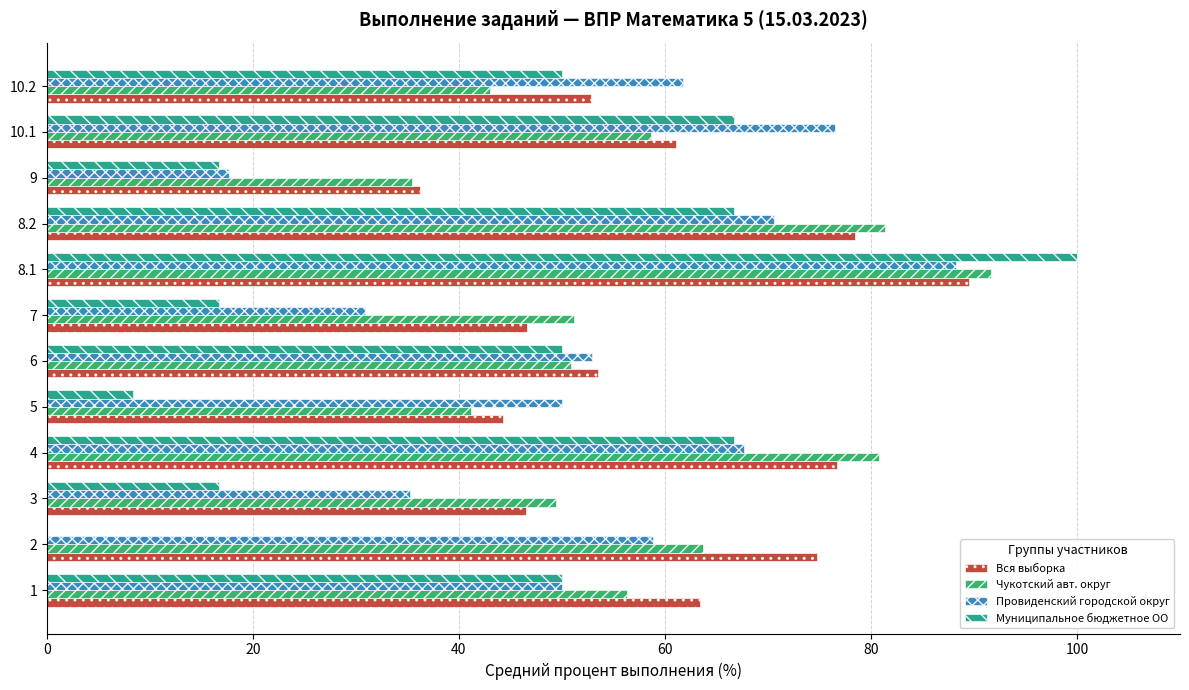

What is the total value across all series at 9?

106.0